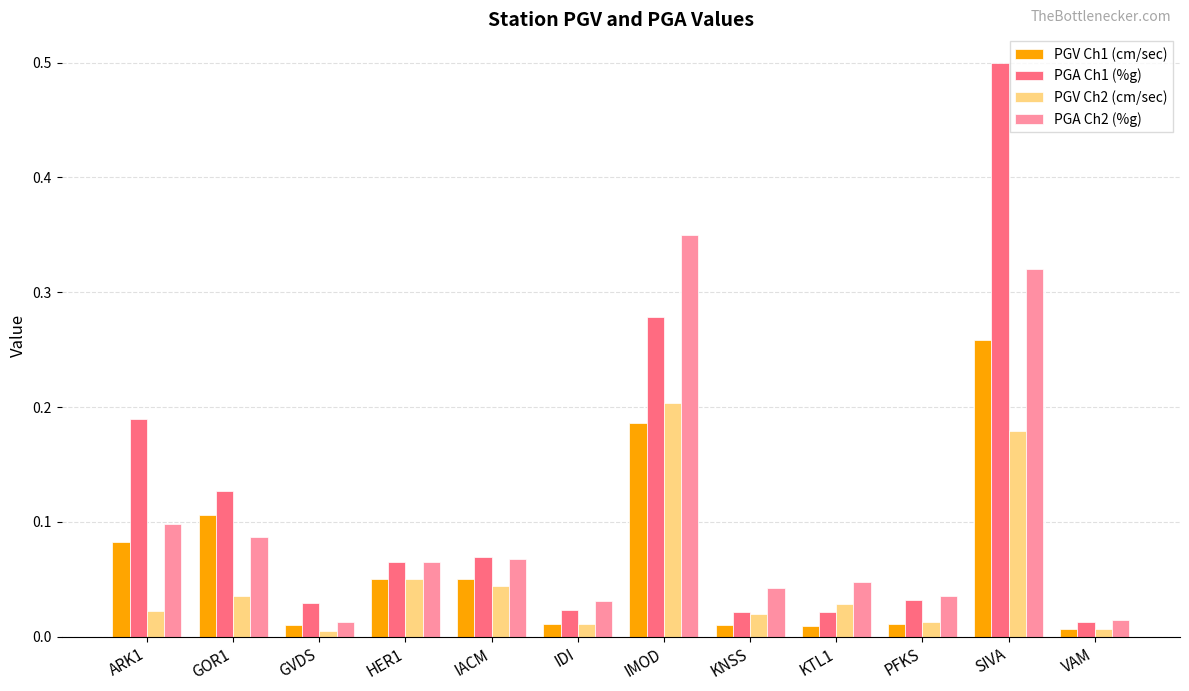

Which series has the widest spread of values?

PGA Ch1 (%g)